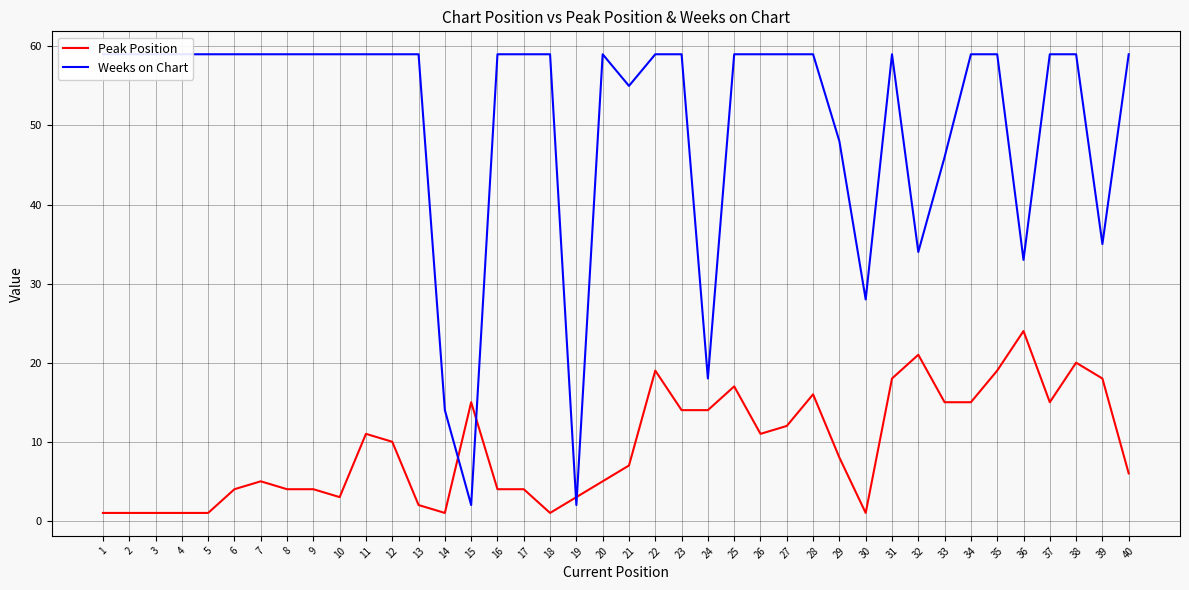

What is the smallest value displayed?

1